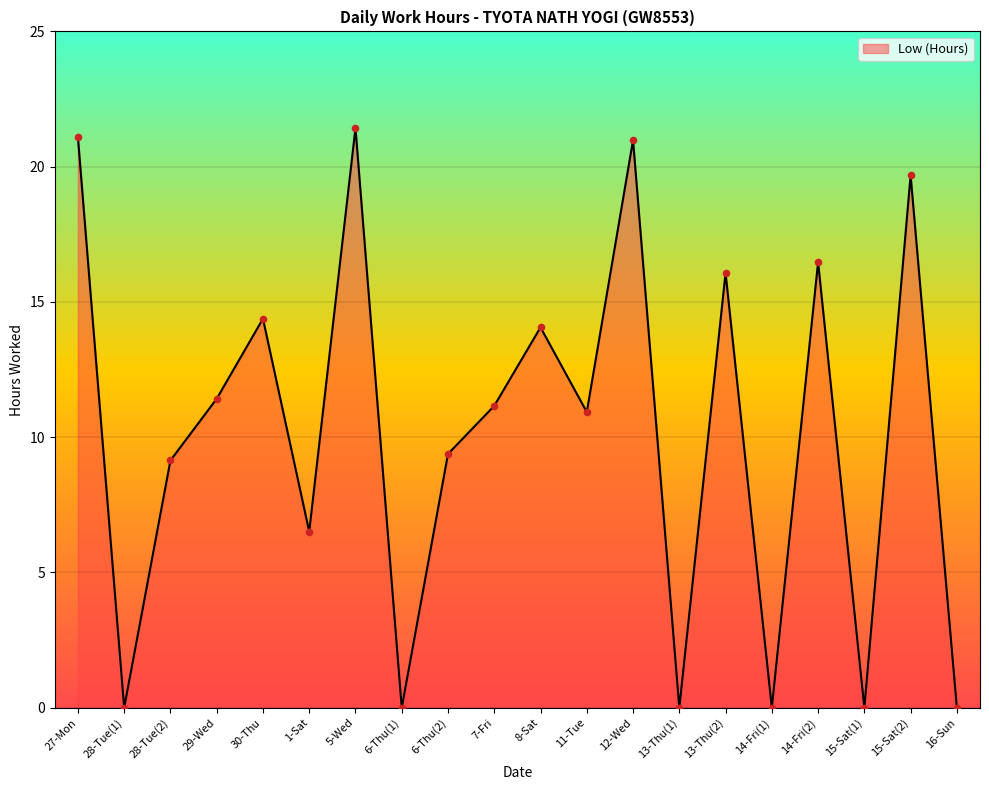

What is the change in value from 27-Mon to 14-Fri(1)?

-21.1